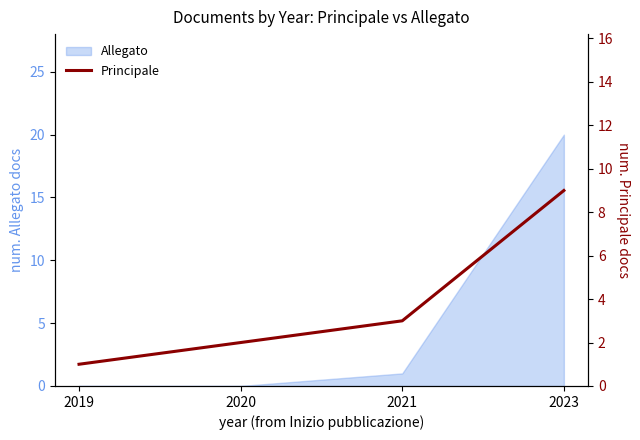

The Allegato series shows 11 at 2023. True or false?

False